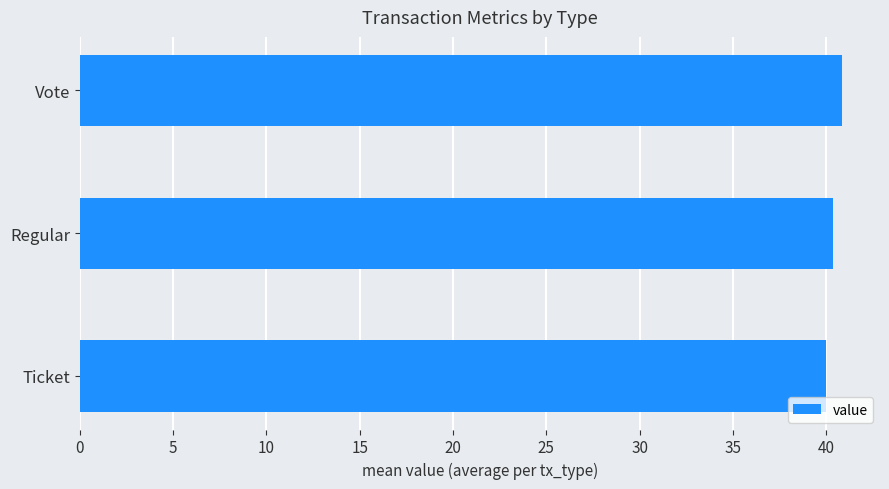

What is the maximum value shown in the chart?

40.8